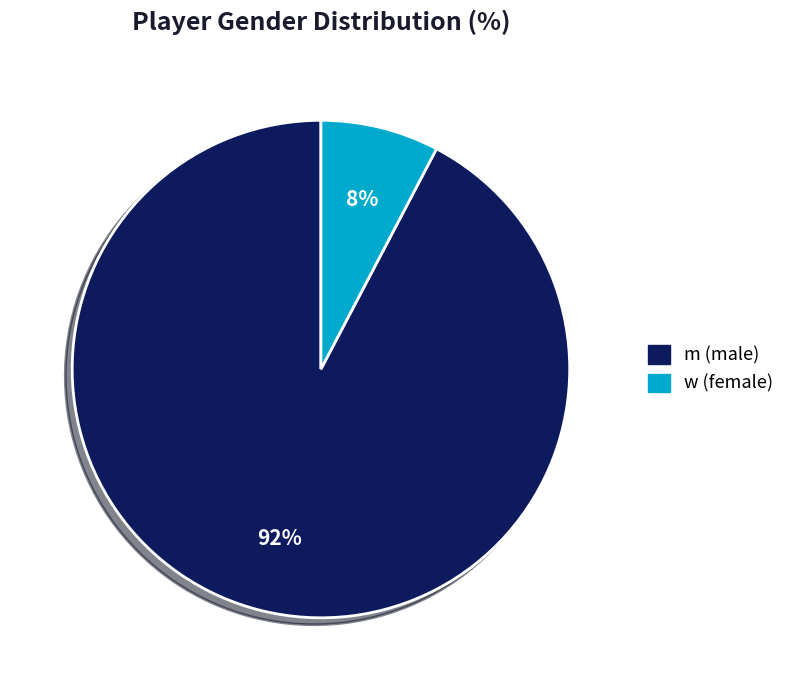

How many slices are in this pie chart?

2